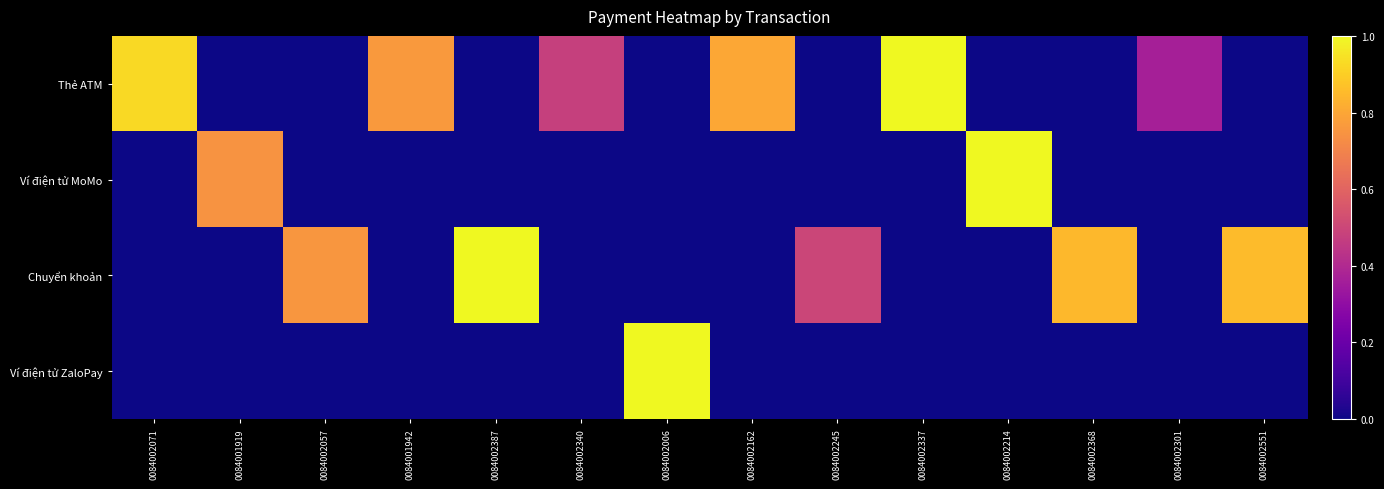

Reading right to left, what are all the values shown in this chart?

Thẻ ATM: 0084002551=0.0	0084002301=0.4	0084002368=0.0	0084002214=0.0	0084002337=1.0	0084002245=0.0	0084002162=0.8	0084002006=0.0	0084002340=0.5	0084002387=0.0	0084001942=0.8	0084002057=0.0	0084001919=0.0	0084002071=0.9
Ví điện tử MoMo: 0084002551=0.0	0084002301=0.0	0084002368=0.0	0084002214=1.0	0084002337=0.0	0084002245=0.0	0084002162=0.0	0084002006=0.0	0084002340=0.0	0084002387=0.0	0084001942=0.0	0084002057=0.0	0084001919=0.7	0084002071=0.0
Chuyển khoản: 0084002551=0.9	0084002301=0.0	0084002368=0.8	0084002214=0.0	0084002337=0.0	0084002245=0.5	0084002162=0.0	0084002006=0.0	0084002340=0.0	0084002387=1.0	0084001942=0.0	0084002057=0.8	0084001919=0.0	0084002071=0.0
Ví điện tử ZaloPay: 0084002551=0.0	0084002301=0.0	0084002368=0.0	0084002214=0.0	0084002337=0.0	0084002245=0.0	0084002162=0.0	0084002006=1.0	0084002340=0.0	0084002387=0.0	0084001942=0.0	0084002057=0.0	0084001919=0.0	0084002071=0.0